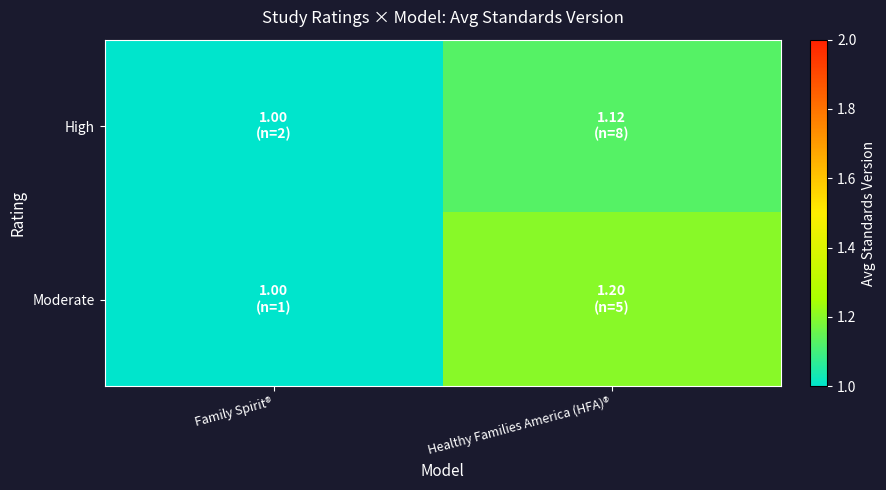

Which series has the largest range (max minus min)?

Moderate